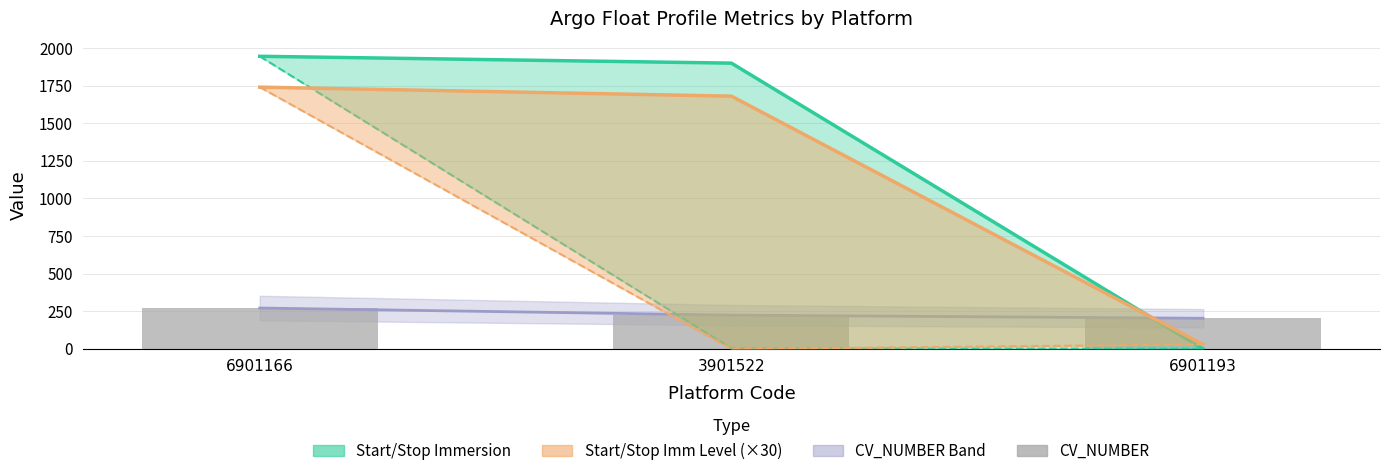

How many data points are less than 225?

1